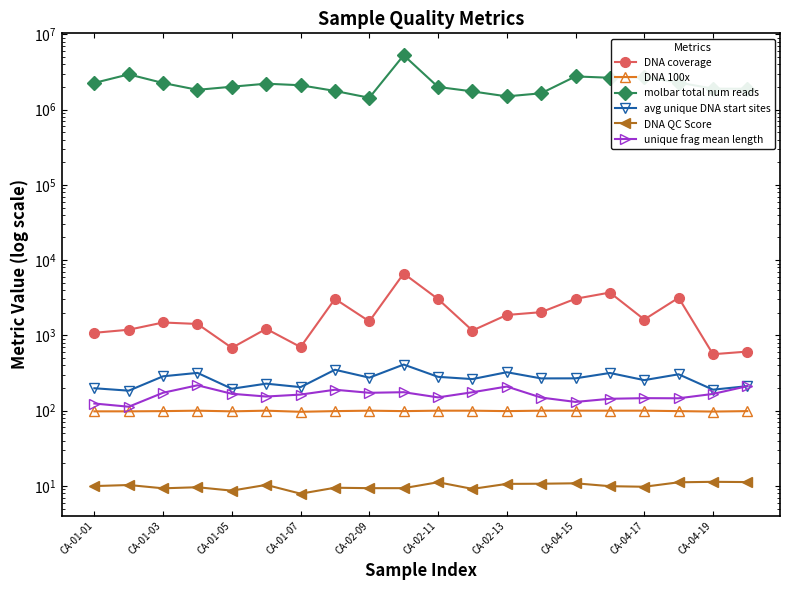

Which has a higher value, 15 or CA-01-05?

15